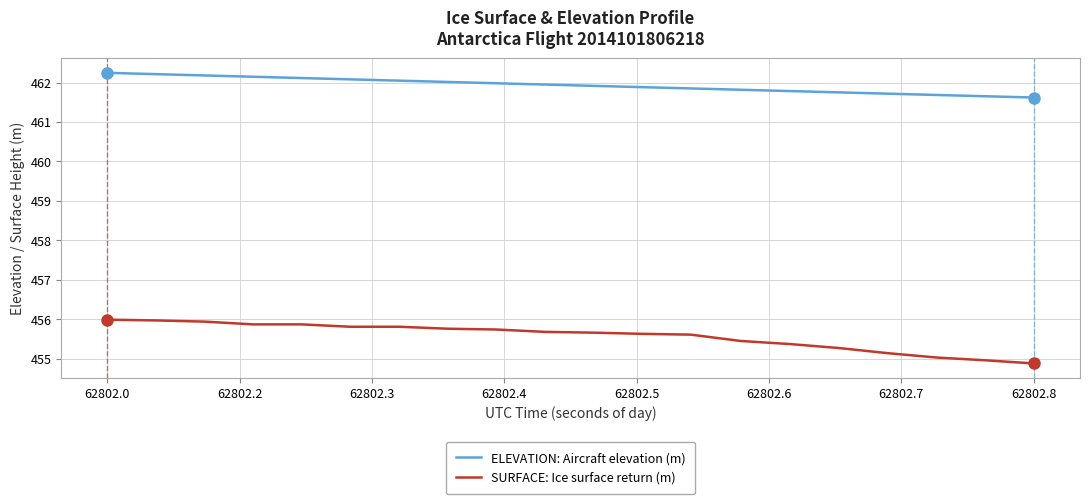

What is the highest value of the ELEVATION: Aircraft elevation (m) series?

462.2